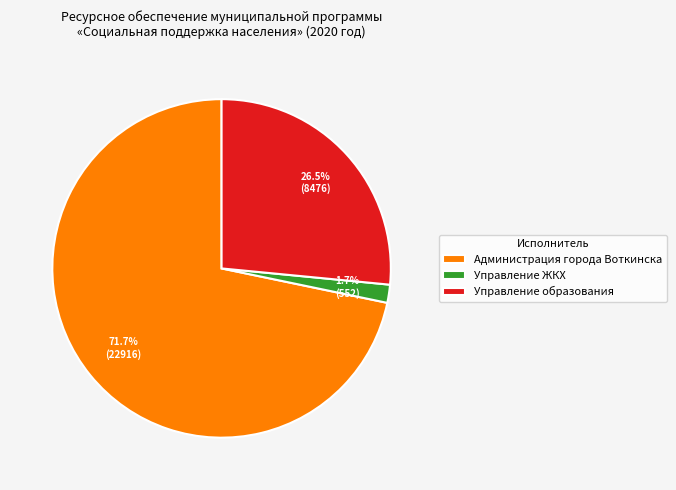

Which category has the smallest portion of the pie?

Управление ЖКХ